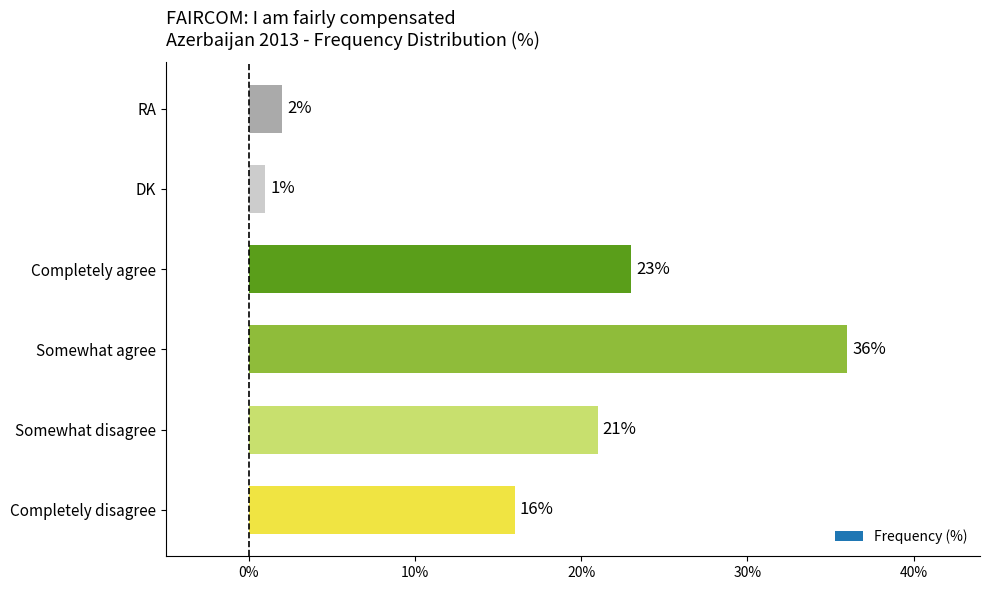

Where is the data nearest to the value 18?

Completely disagree